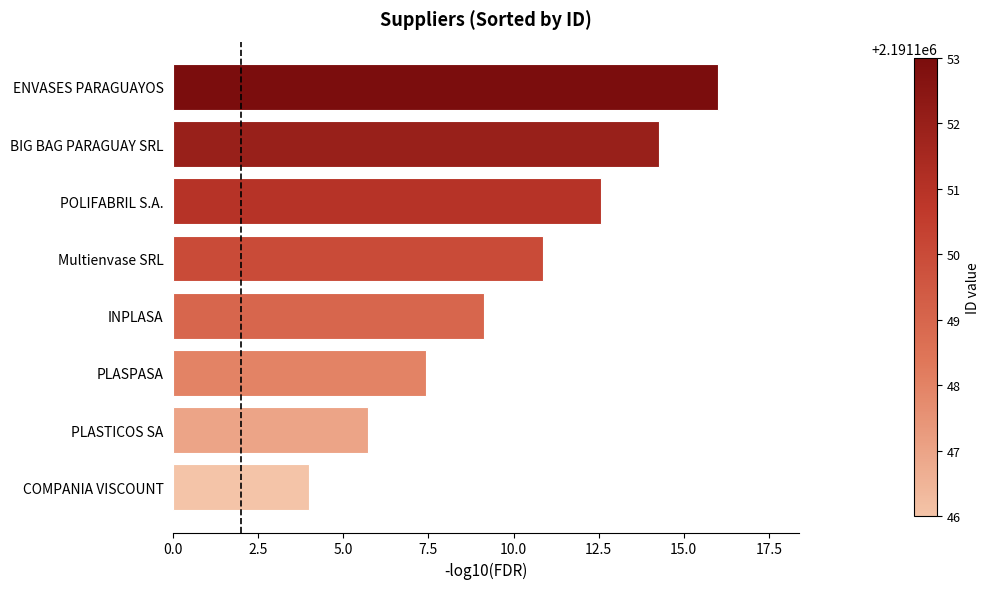

What is the difference between the maximum and minimum values?

12.0